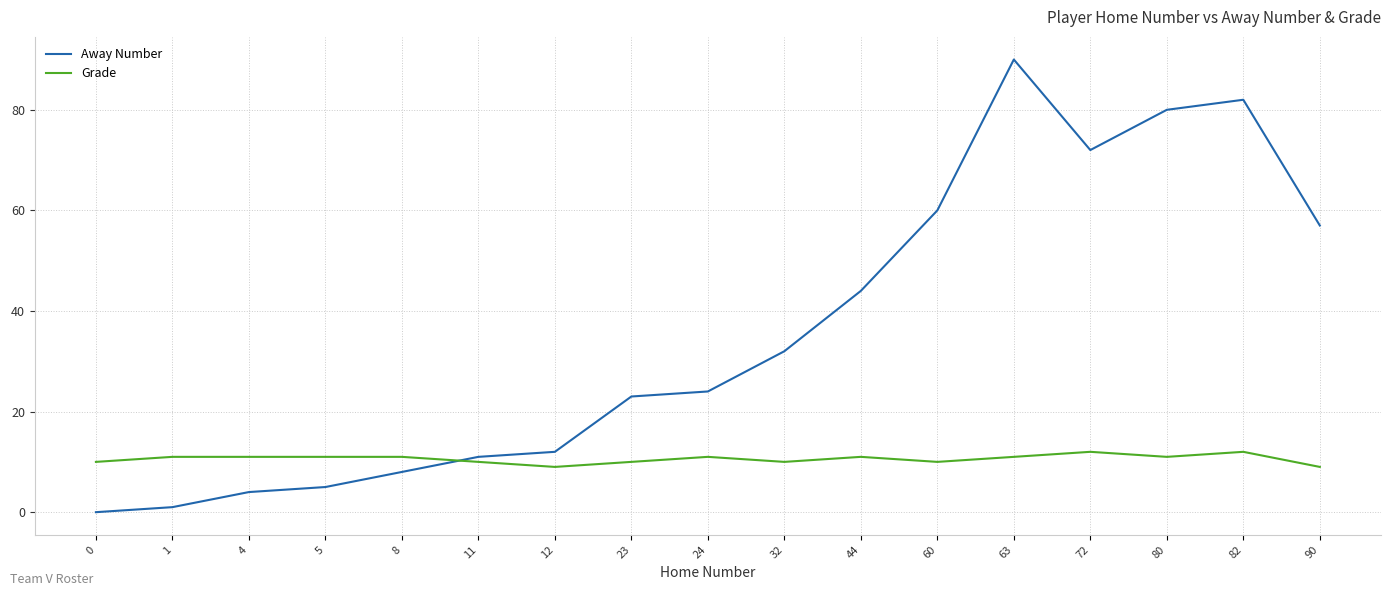

The Grade series shows 5 at 23. True or false?

False